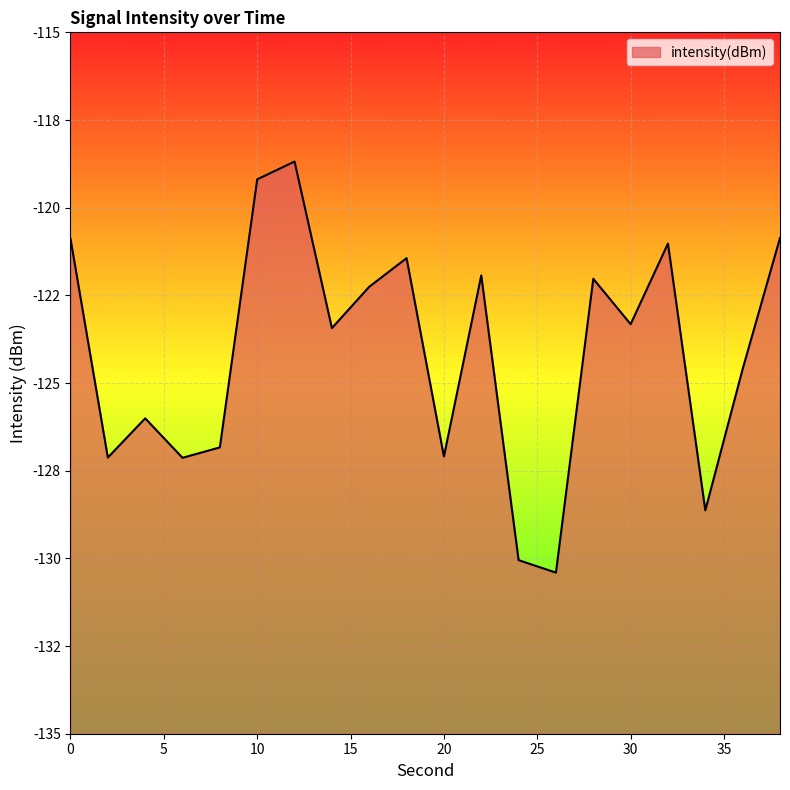

Where is the data nearest to the value -124?

14